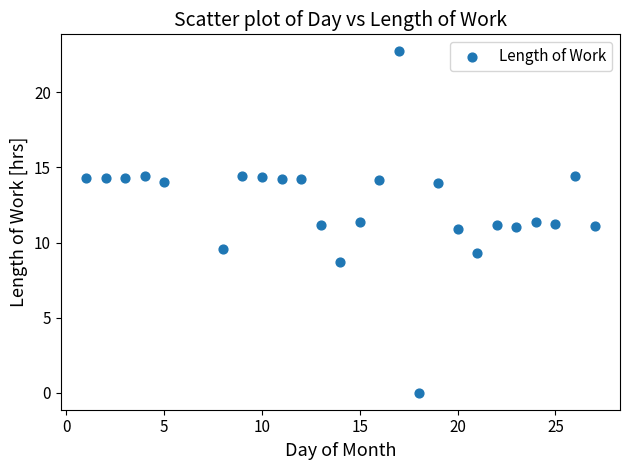

What is the range of Y values (max minus min)?

22.7